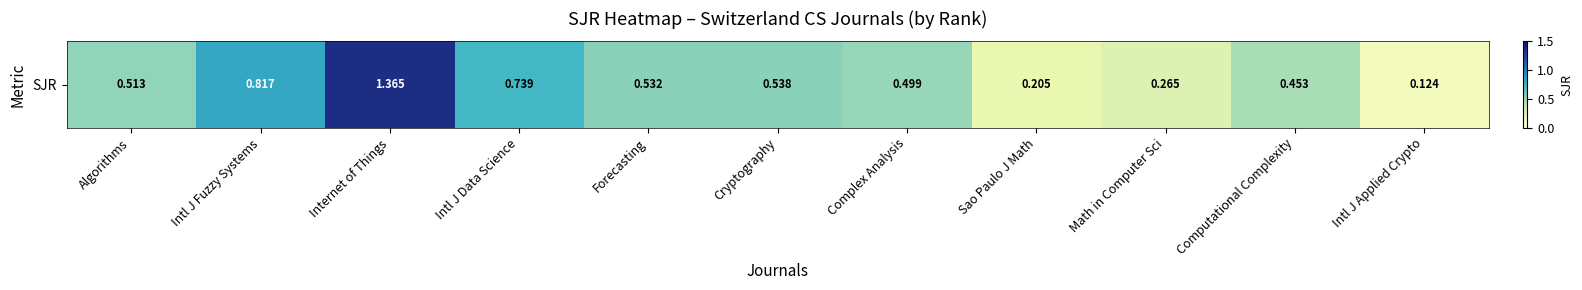

What is the difference between the maximum and second lowest values?

1.2